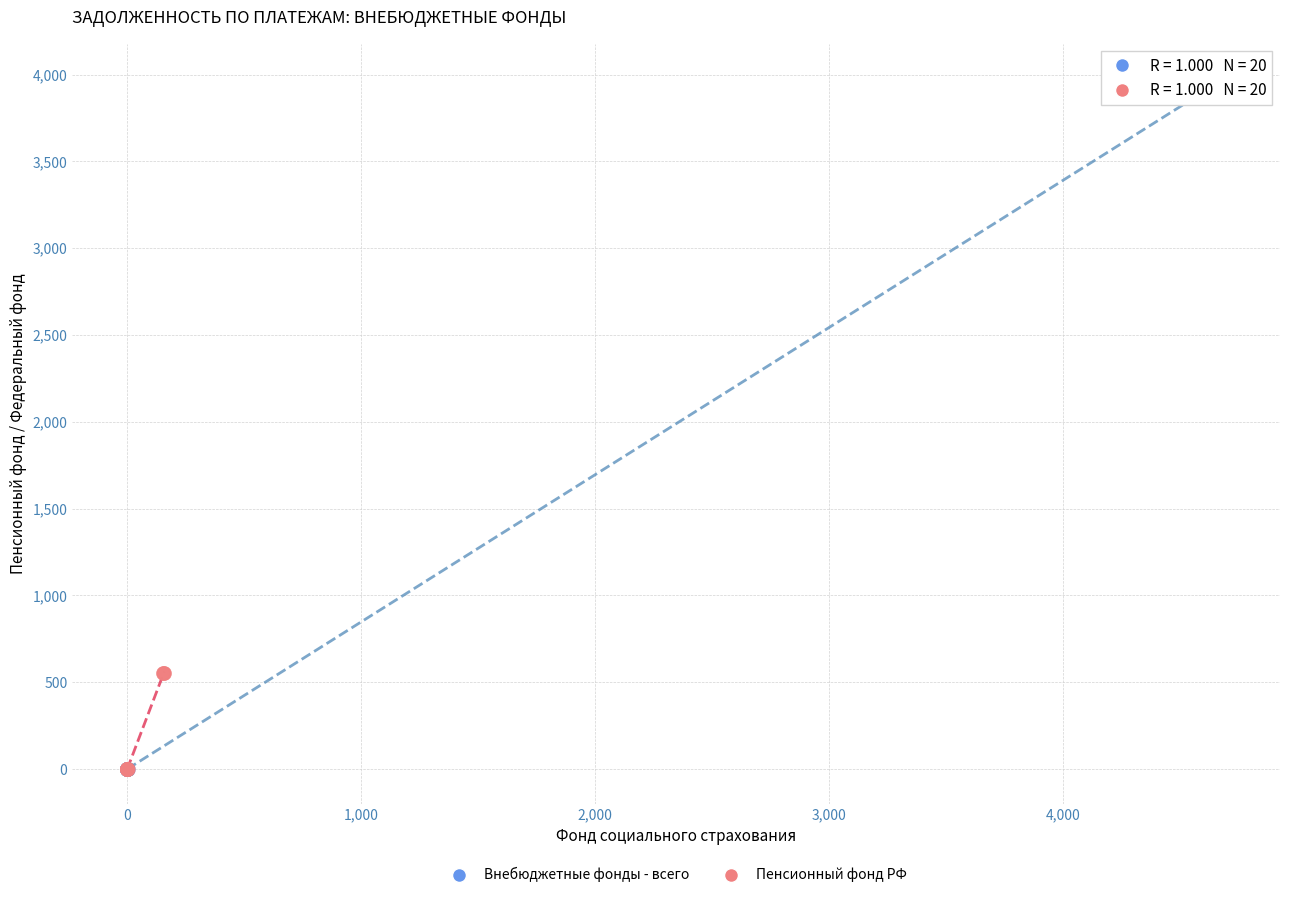

Which series has the largest Y range (max minus min)?

Внебюджетные фонды - всего